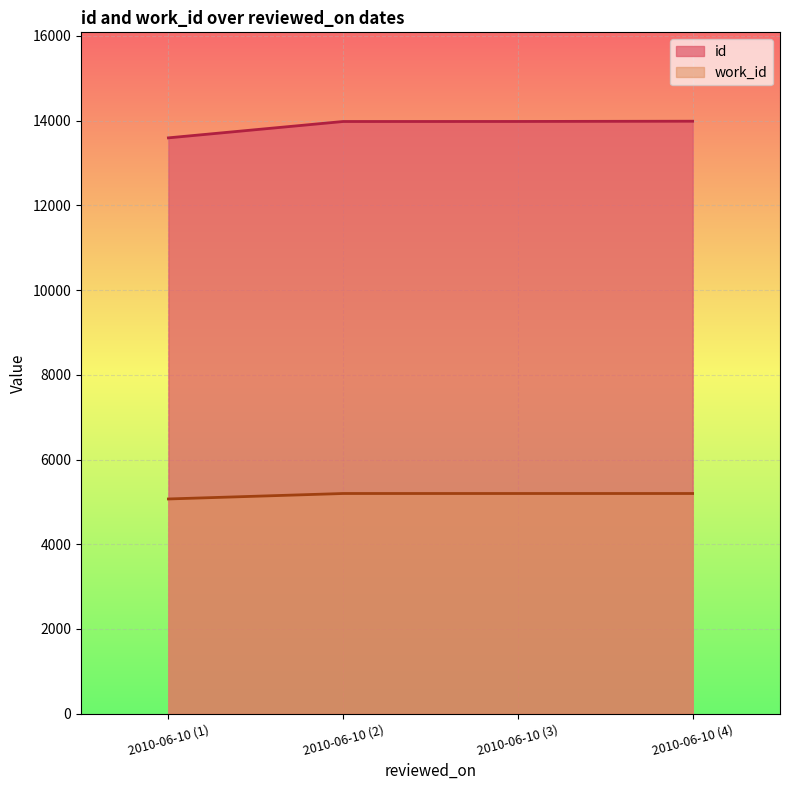

What is the spread (max minus min) of values at 2010-06-10?

8525